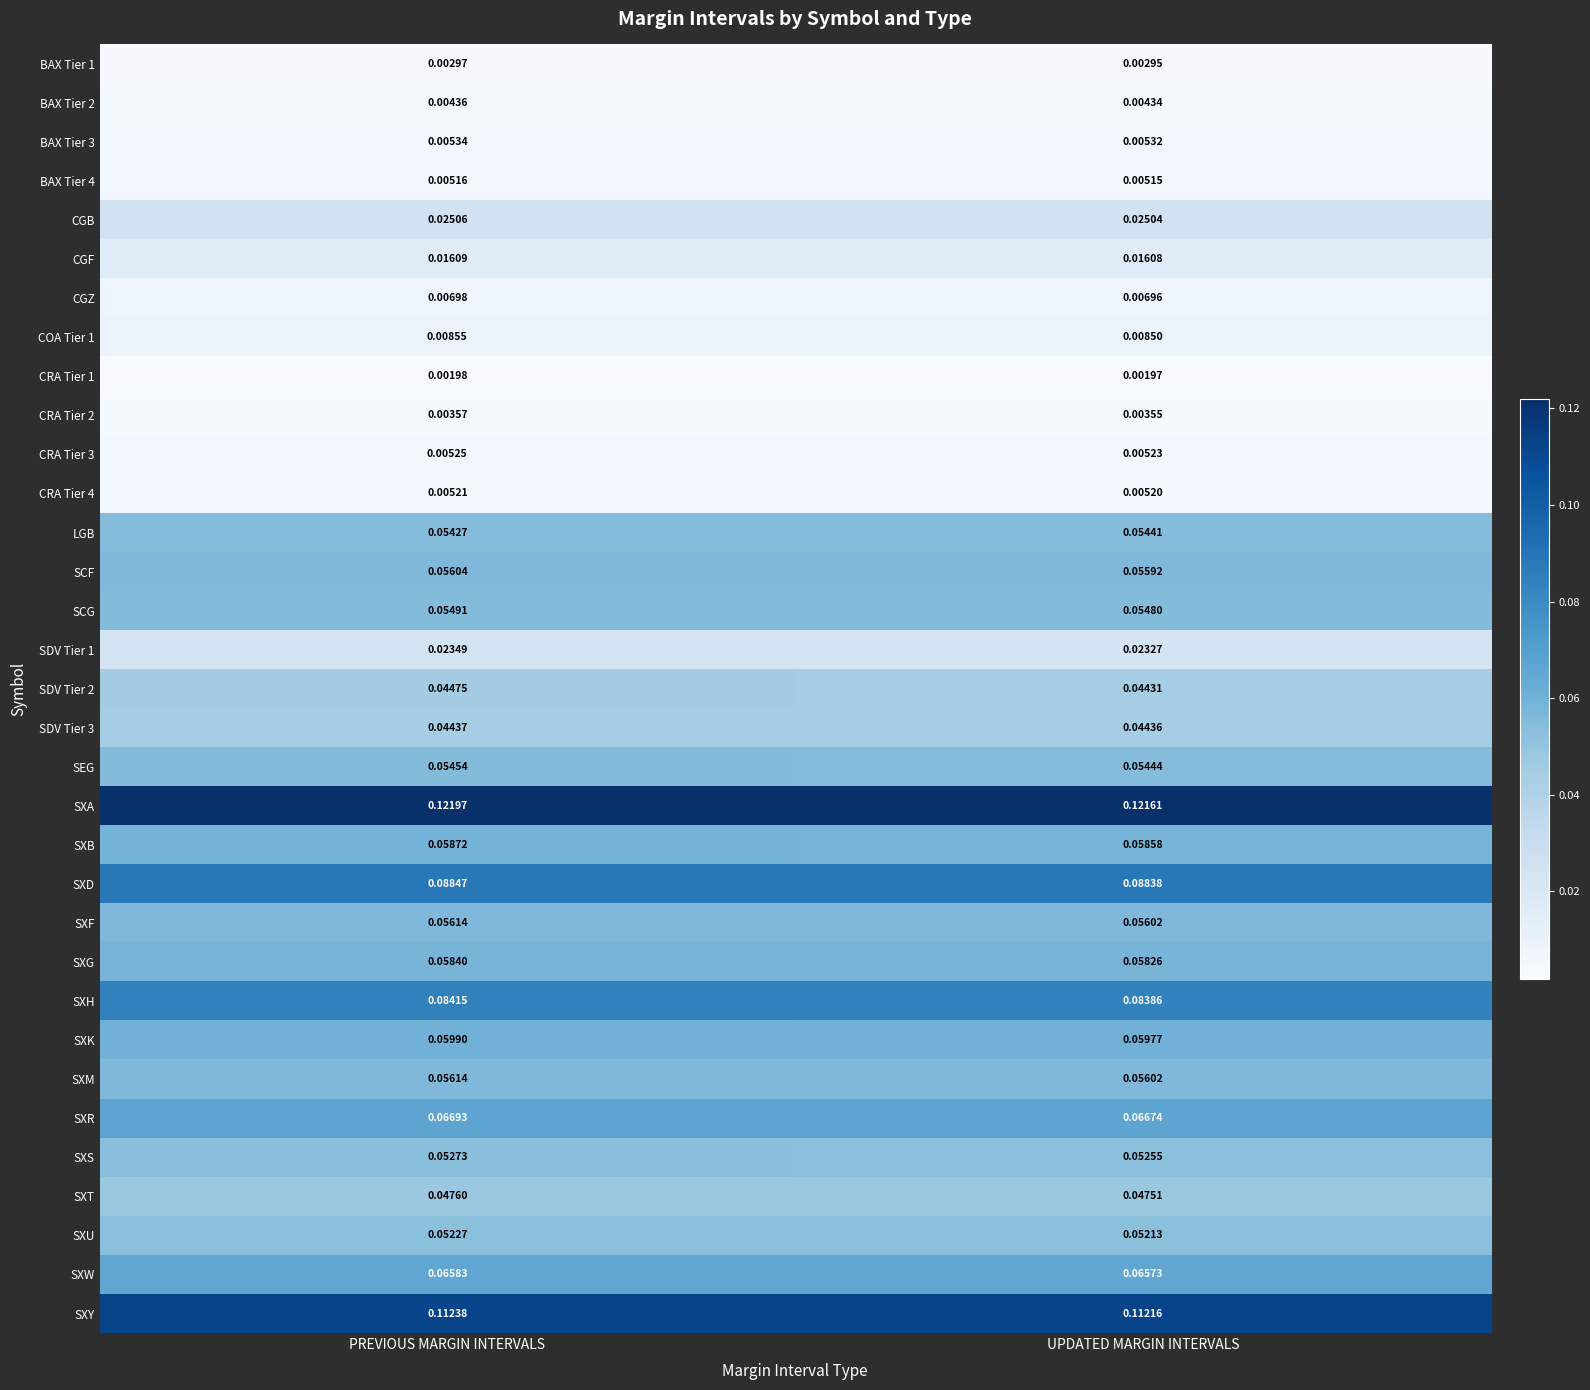

Which category has the highest value across all series?

PREVIOUS MARGIN INTERVALS